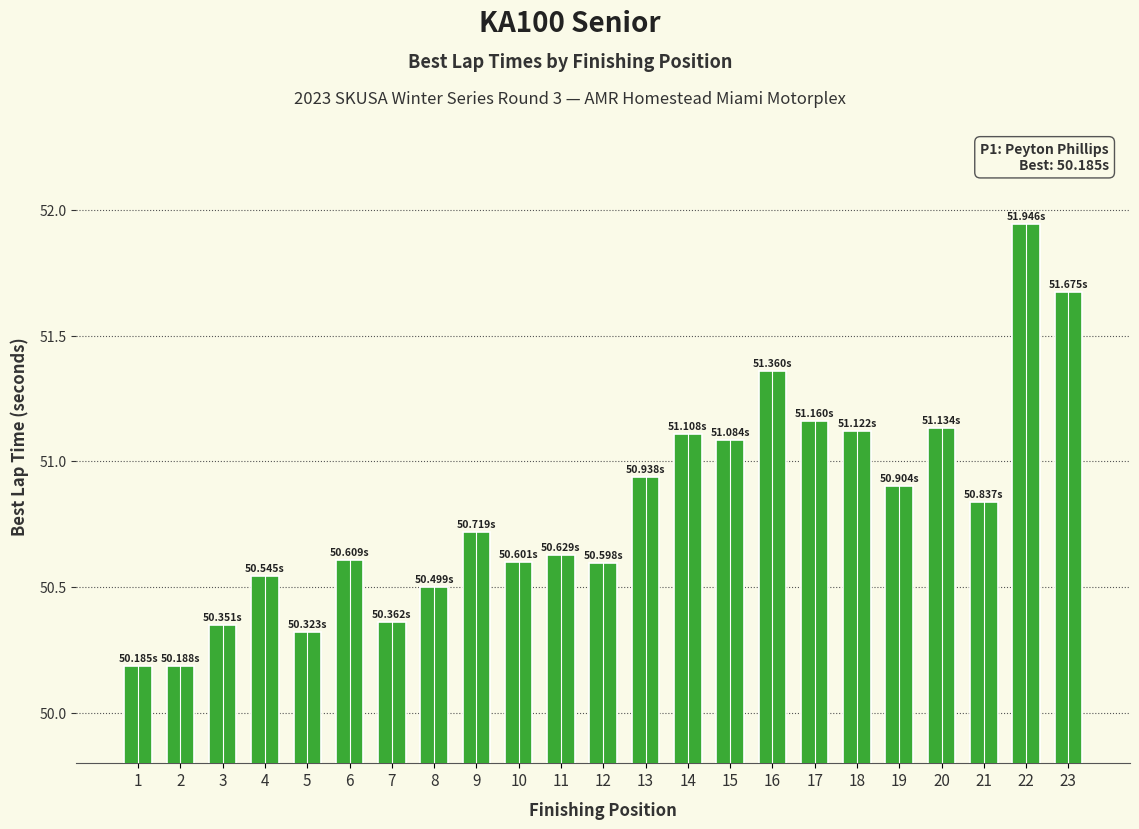

What is the difference between the values at 20 and 10?

0.5